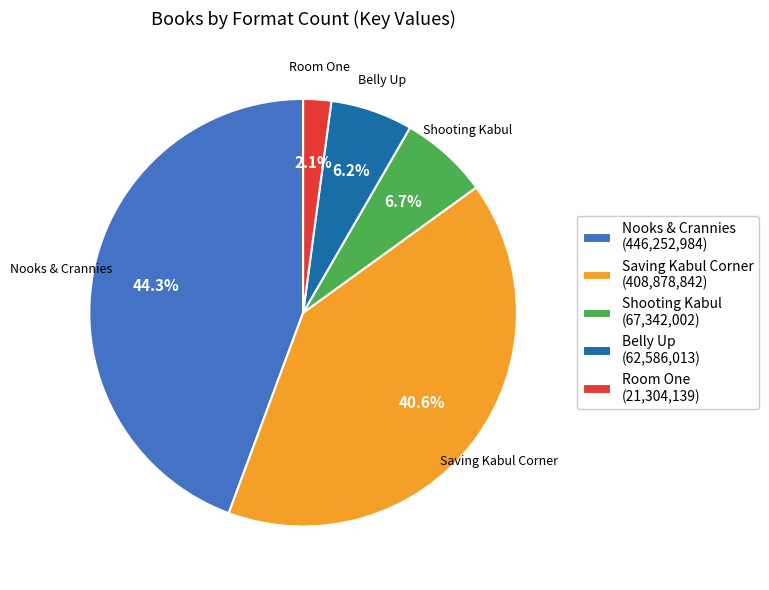

To the nearest percent, what is the combined percentage of Room One and Shooting Kabul?

9%